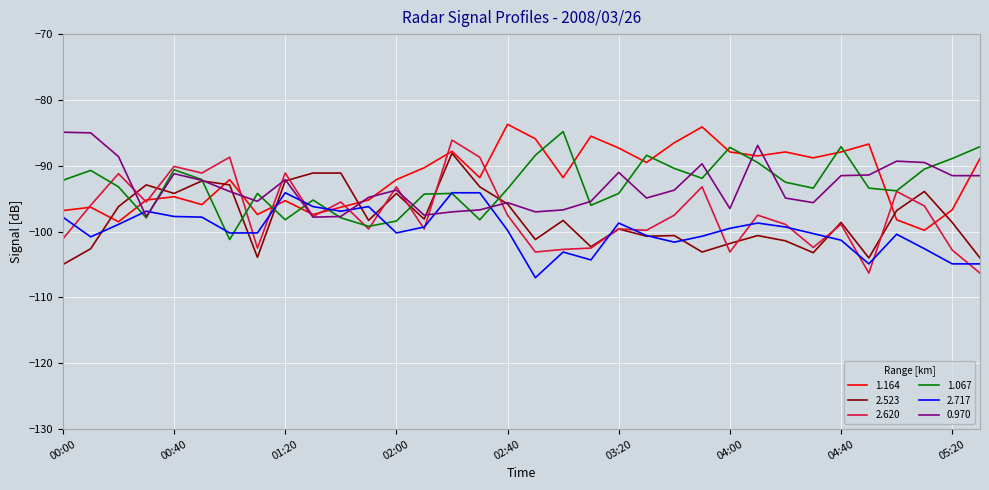

True or false: 1.164 and 1.067 cross at least once.

True